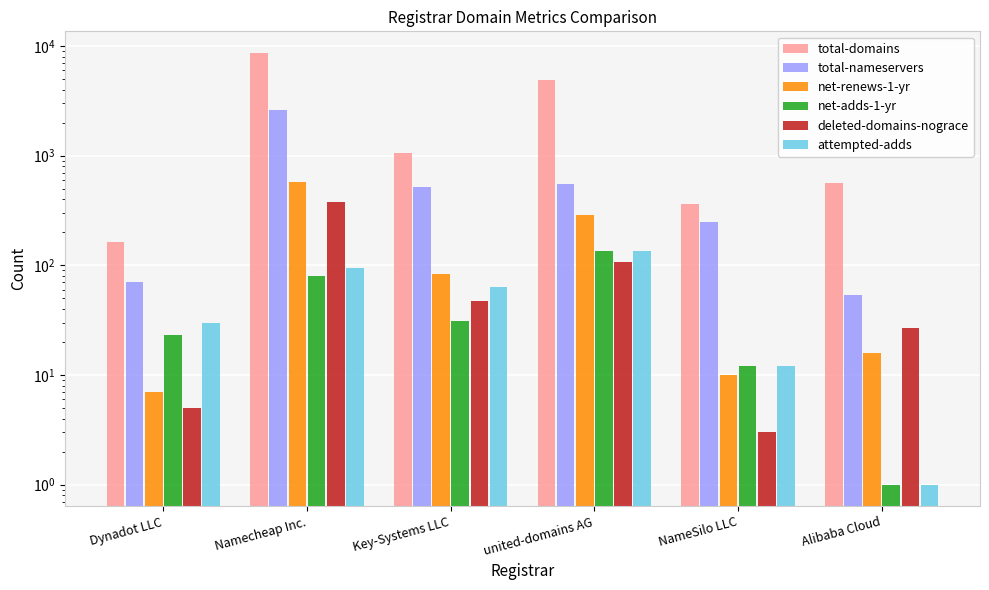

Is the value of deleted-domains-nograce at Key-Systems LLC greater than the value of total-domains at united-domains AG?

No